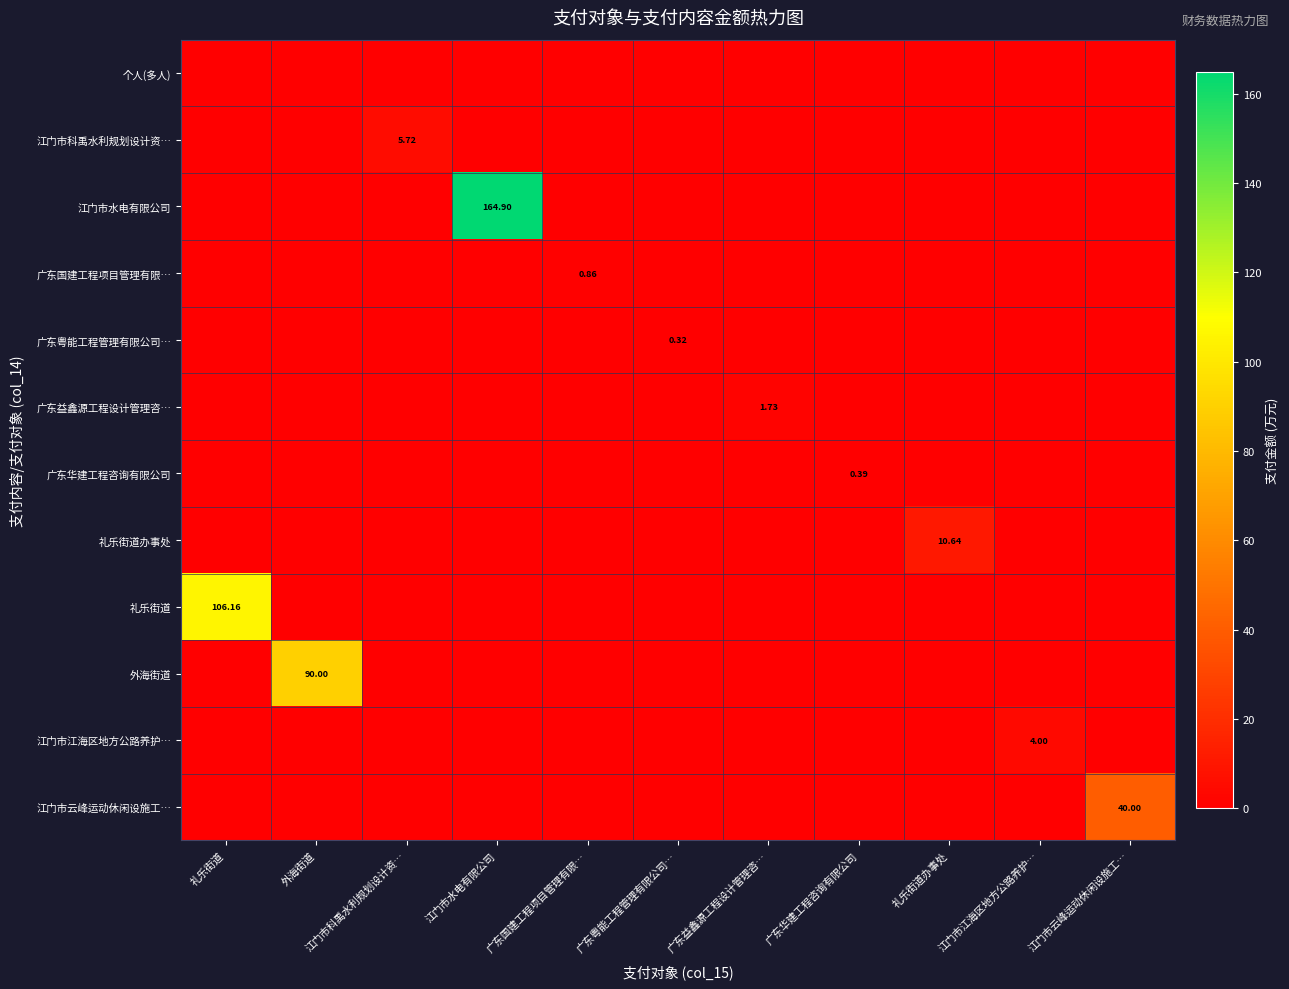

Is the value of 广东益鑫源工程设计管理咨… at 礼乐街道 greater than the value of 礼乐街道 at 江门市水电有限公司?

No